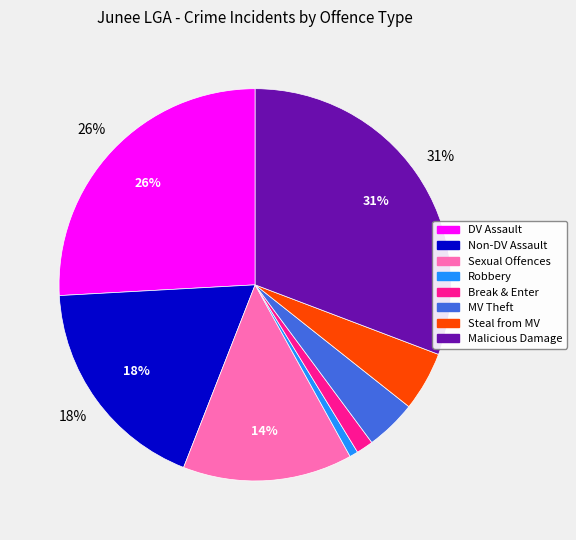

Is there a majority slice in this chart?

No